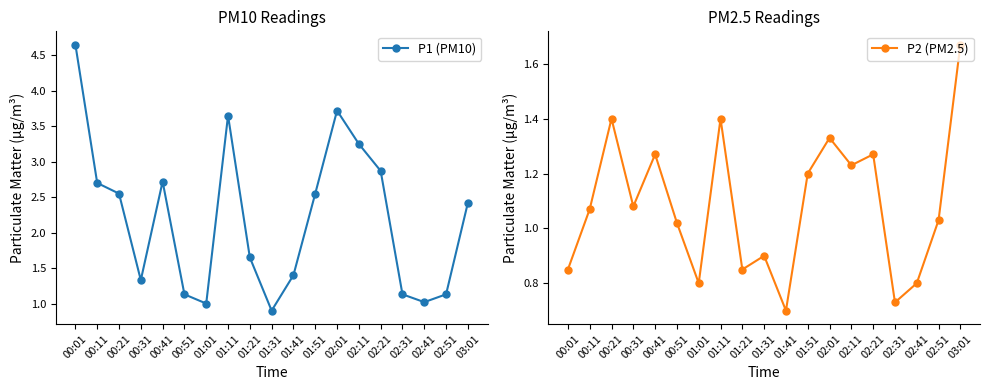

How many lines are shown in the chart?

2